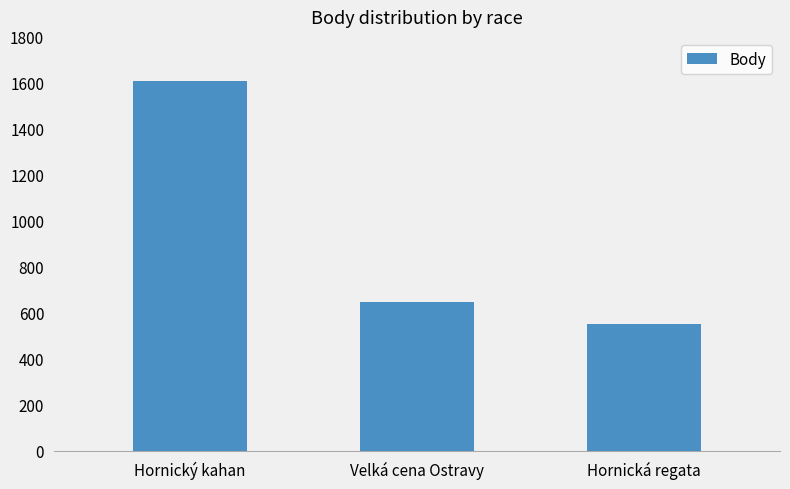

Which category has the lowest value across all series?

Hornická regata